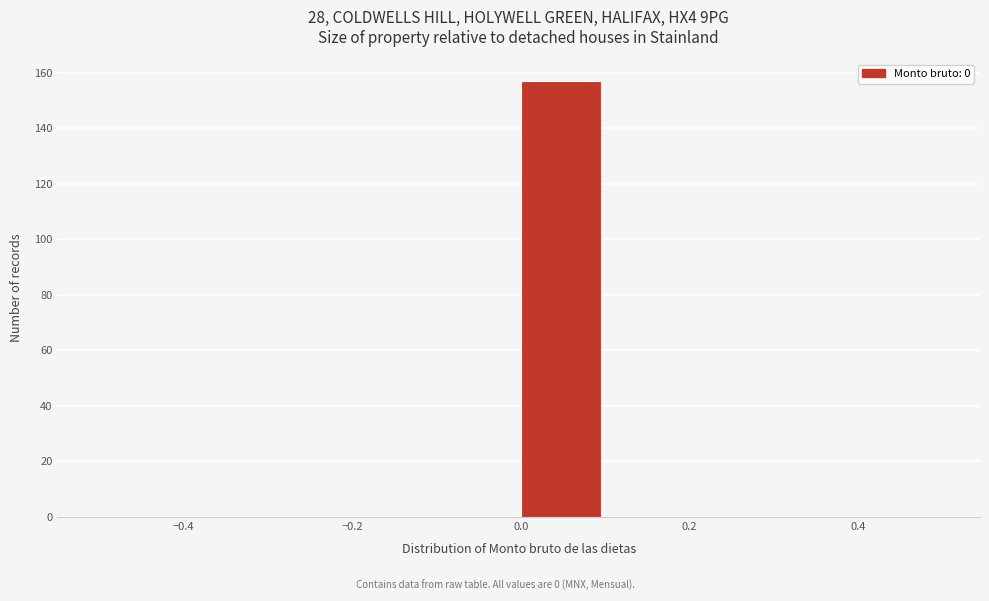

How tall is the bar that spans 0.0 to 0.1 on the x-axis? The values are not printed on the chart, so give them approximately, as read against the axis.

158